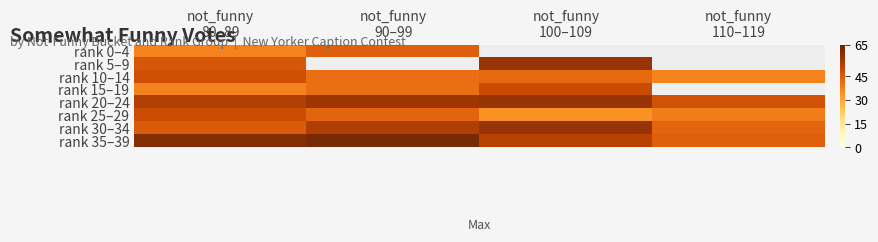

True or false: rank 25–29 has a value of 38.0 at not_funny 110–119.

True